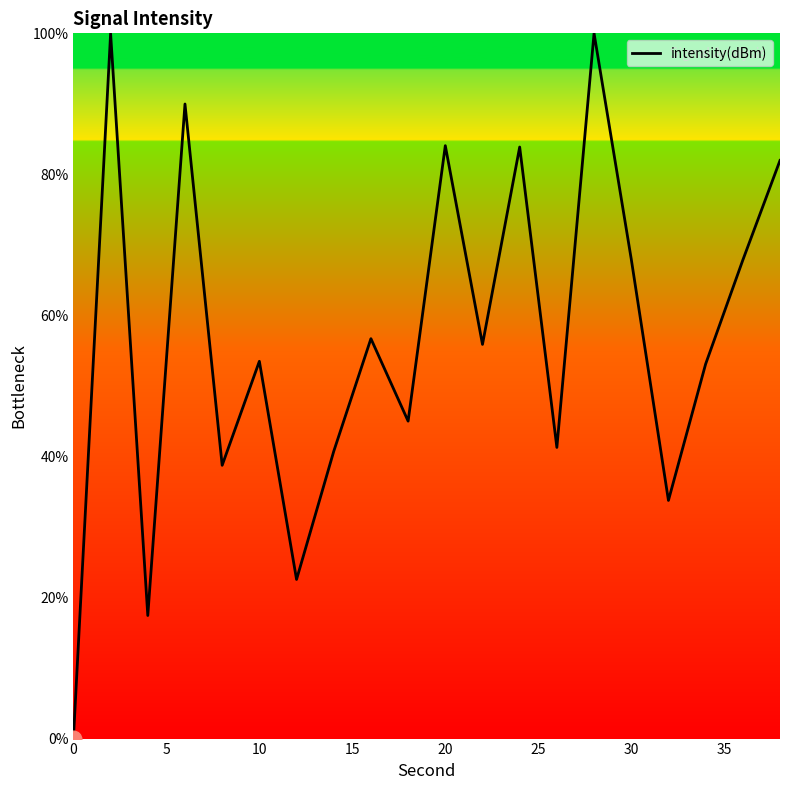

What is the difference between the maximum and minimum values?

100.0